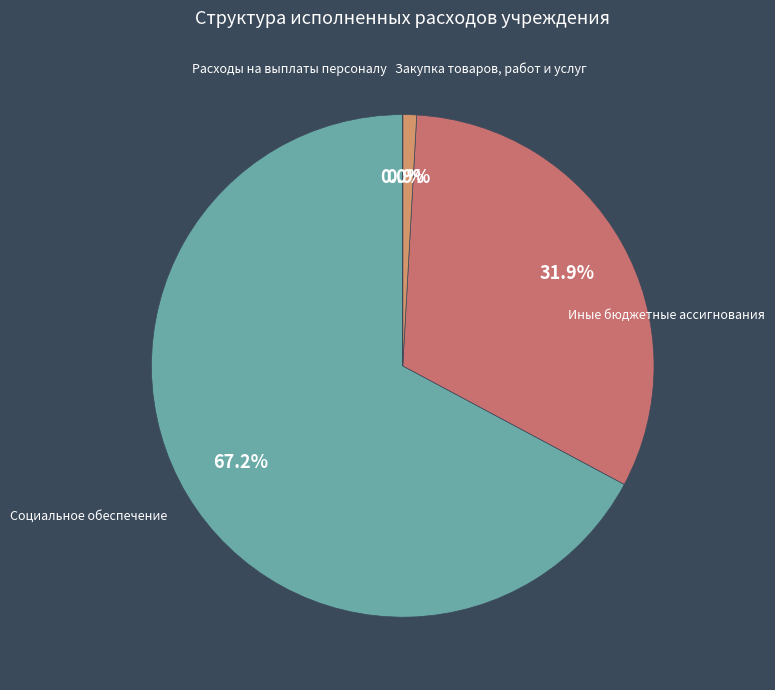

What is the change in value from Расходы на выплаты персоналу to Закупка товаров, работ и услуг?

-2661048985.8